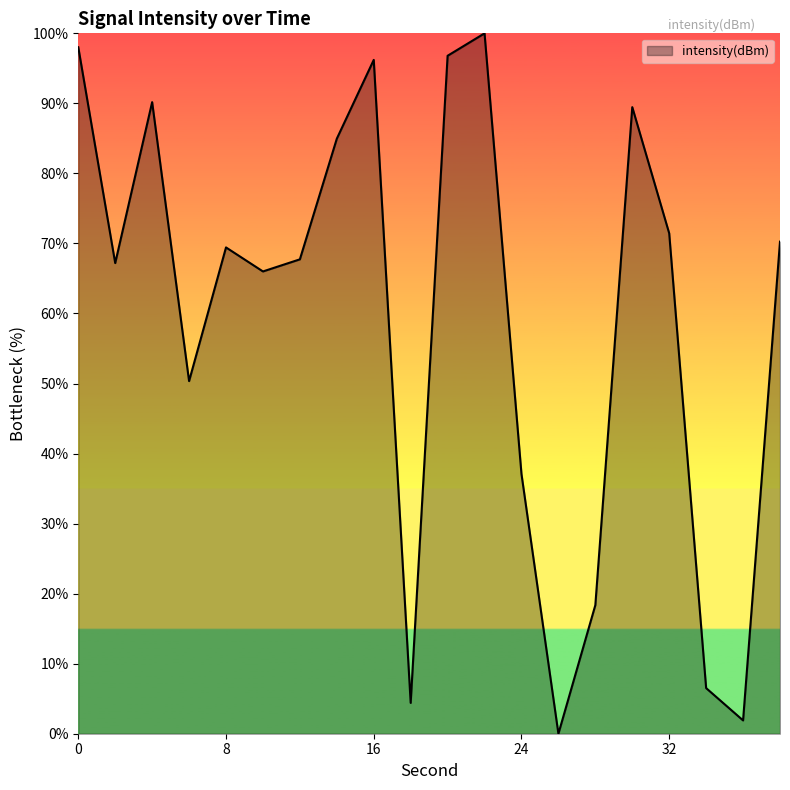

What is the difference between the maximum and minimum values?

100.0